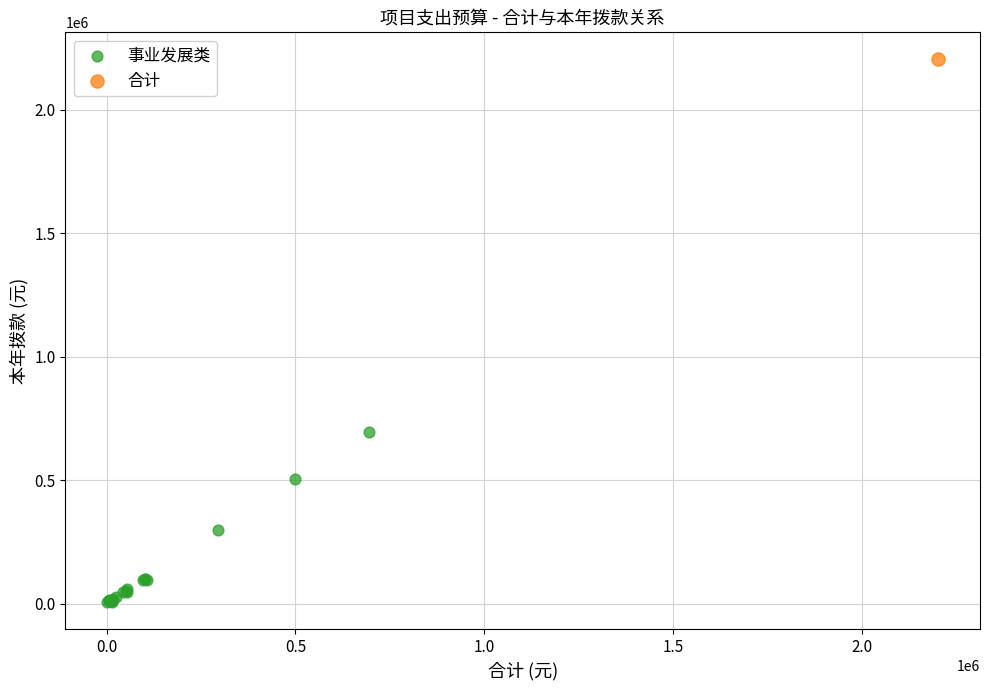

What are all the series names shown in the legend?

事业发展类, 合计